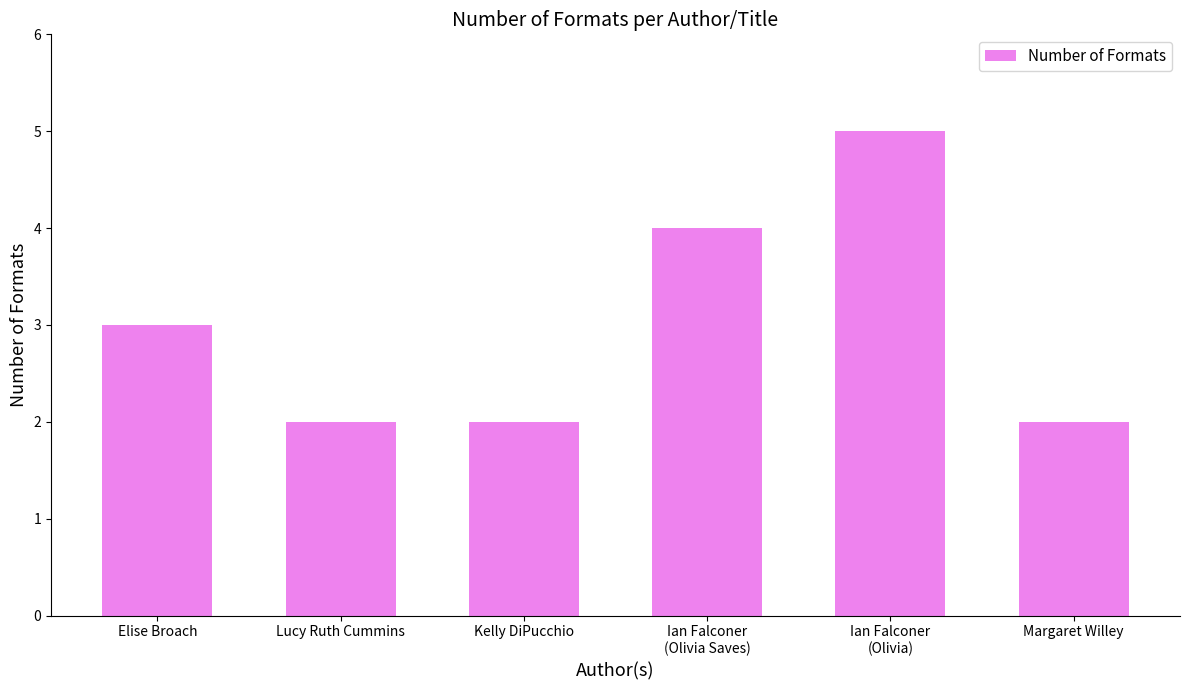

Count the number of data series in this chart.

1